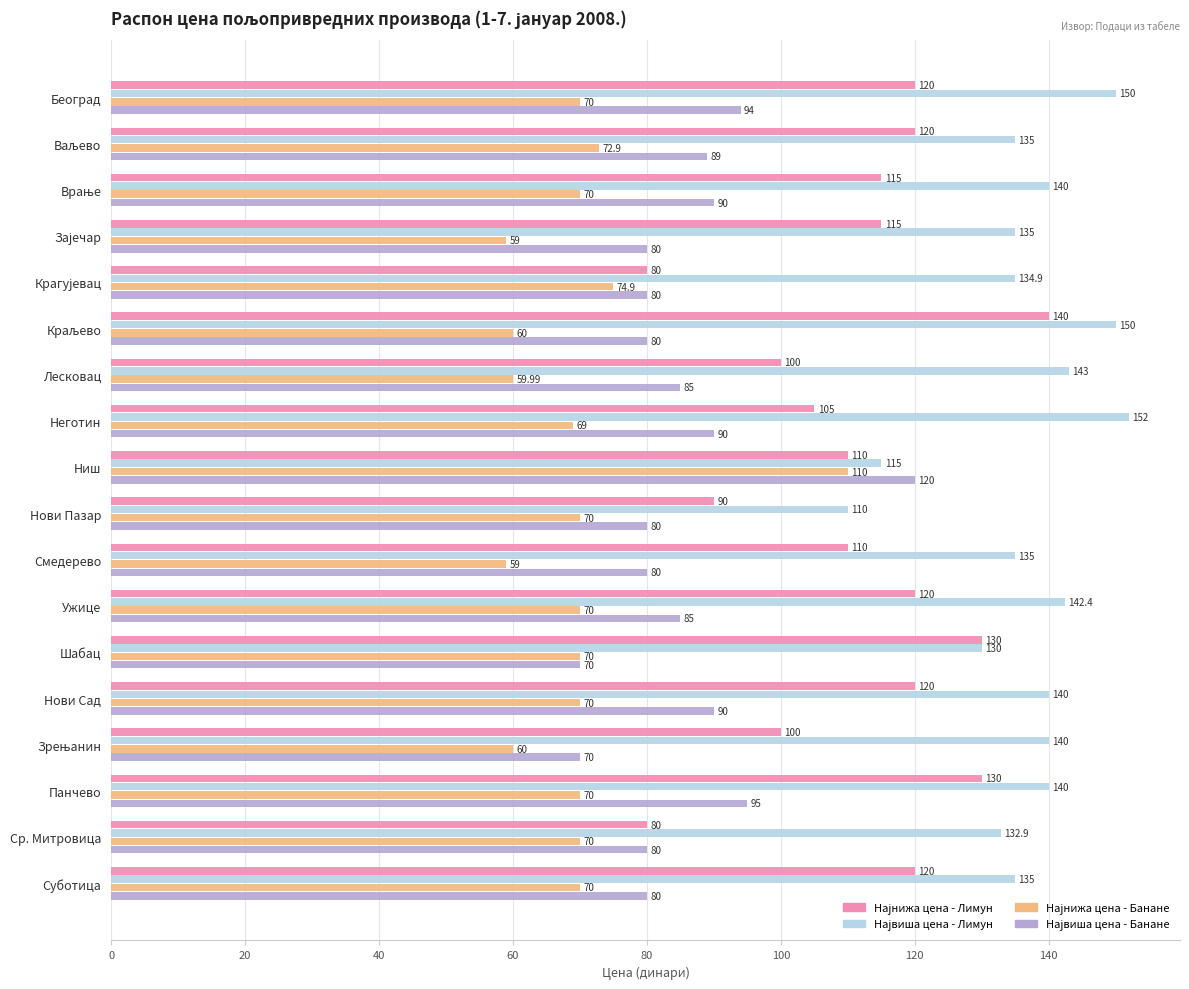

What is the total value across all series at Шабац?

400.0